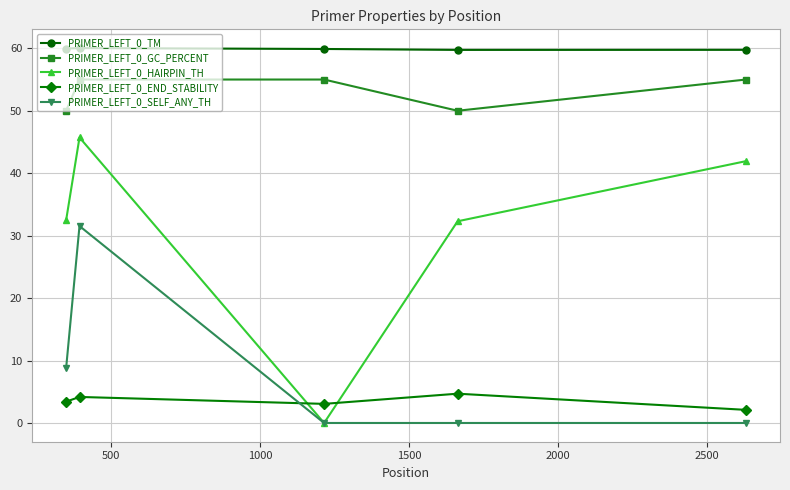

True or false: PRIMER_LEFT_0_HAIRPIN_TH and PRIMER_LEFT_0_GC_PERCENT cross at least once.

False